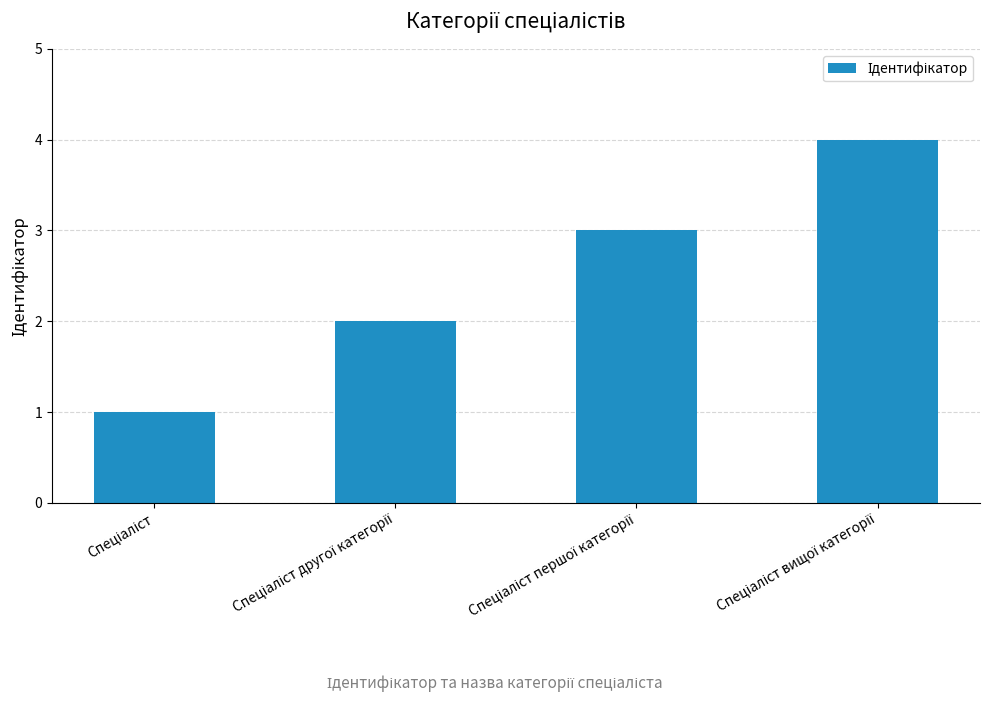

What is the sum of all values?

10